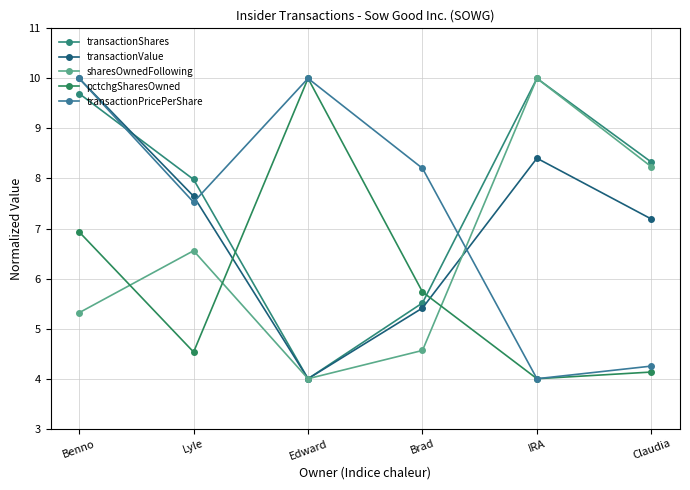

How many times do sharesOwnedFollowing and pctchgSharesOwned cross each other?

3